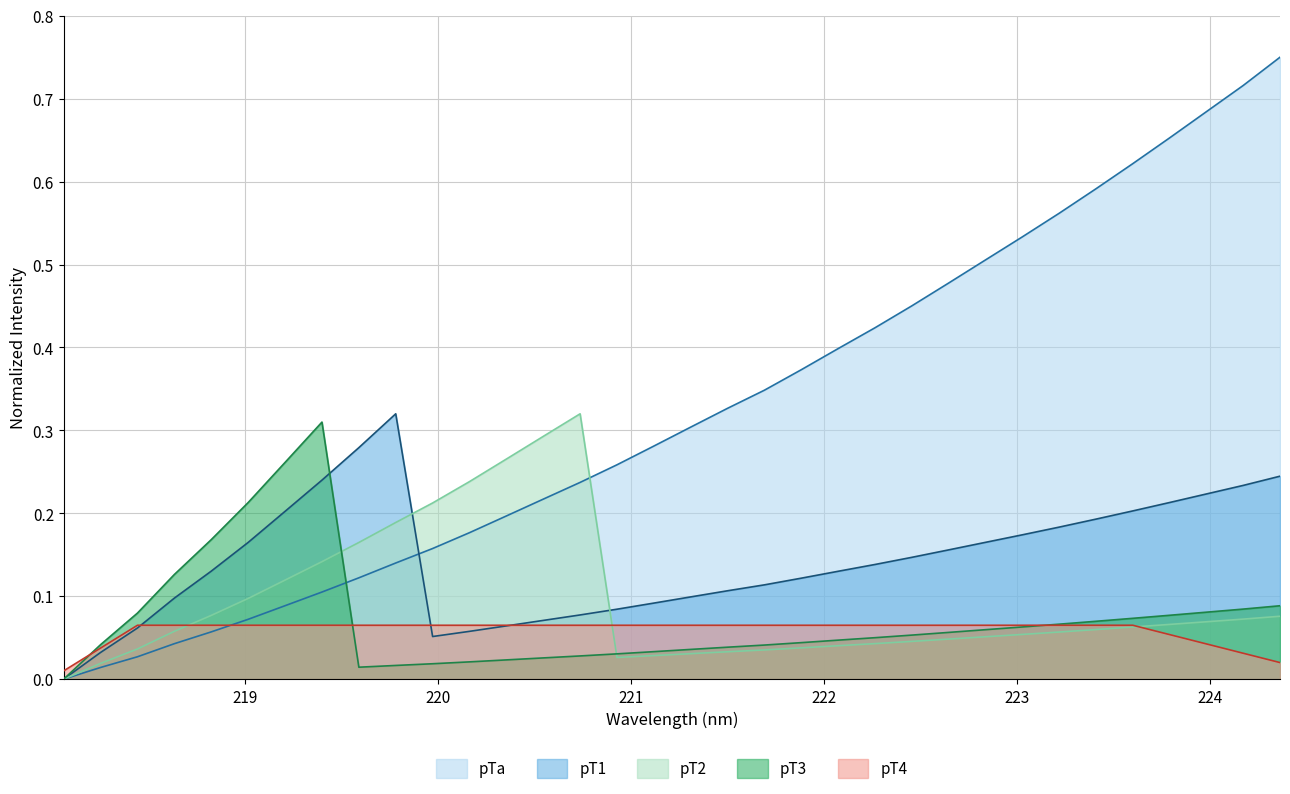

Which series has the widest spread of values?

pTa